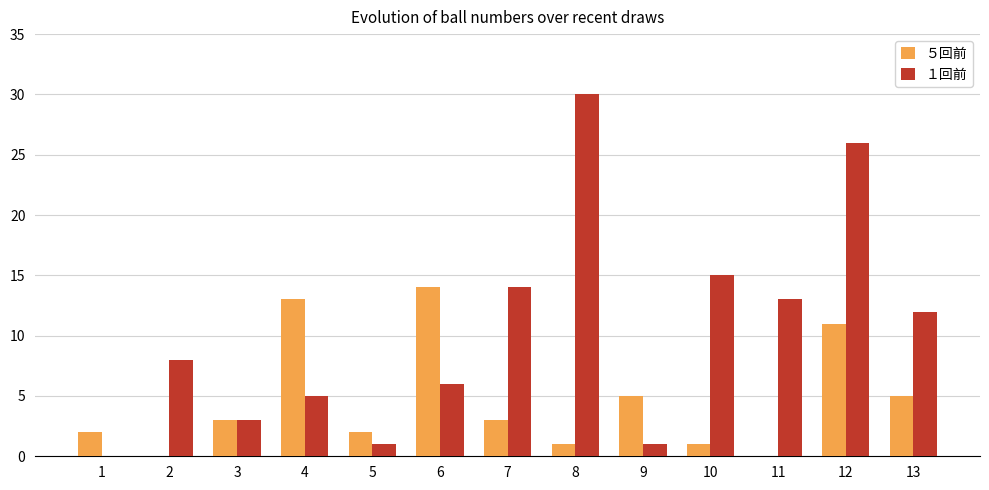

What is the maximum value shown in the chart?

30